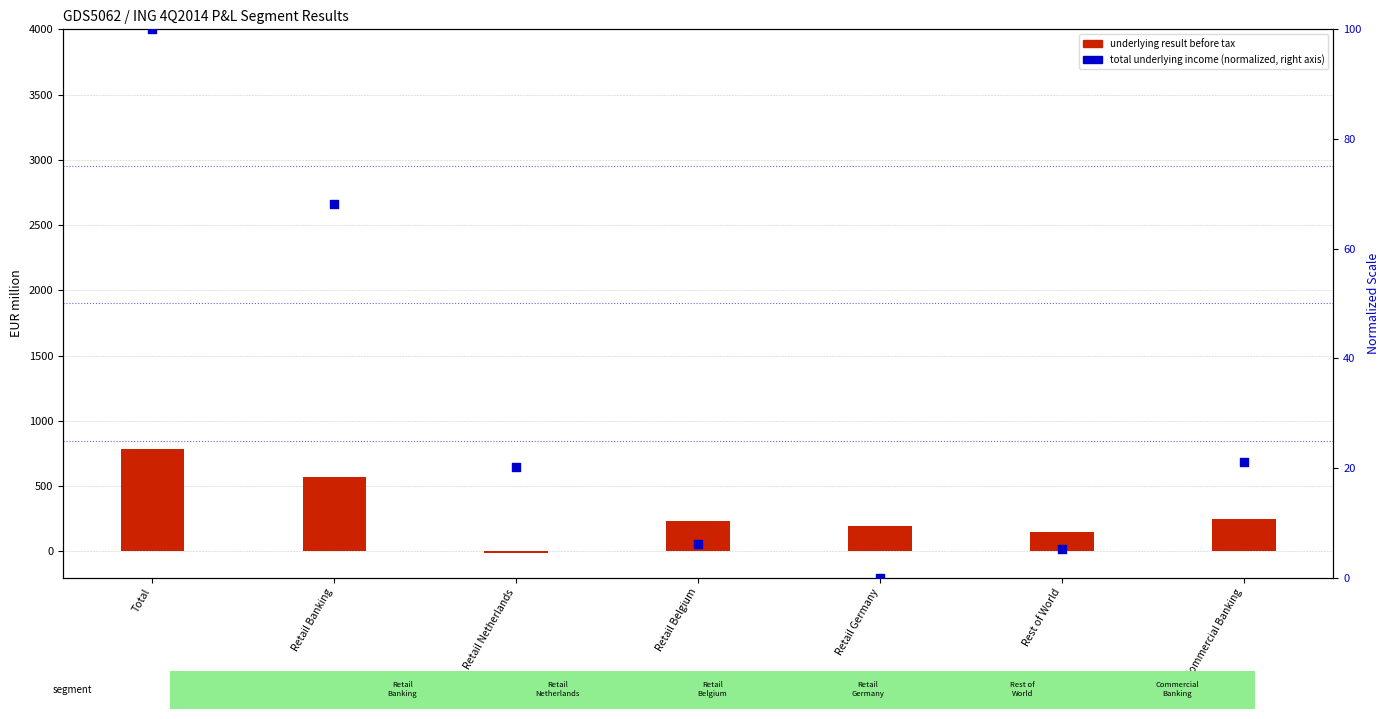

Which series contains the lowest Y value?

underlying result before tax